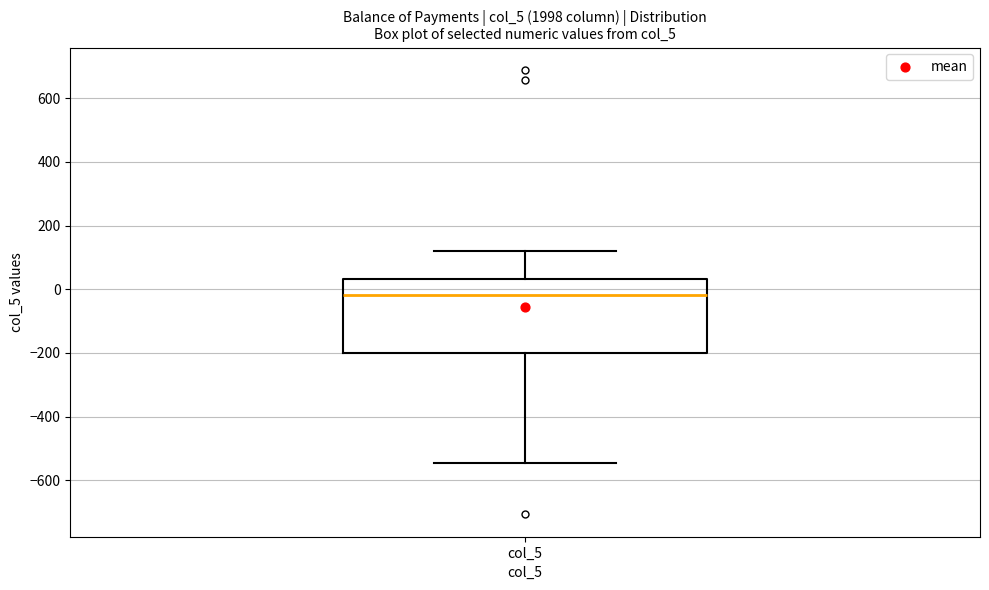

Where does the median line of the box for col_5 sit on the y-axis? The values are not printed on the chart, so give them approximately, as read against the axis.

-20